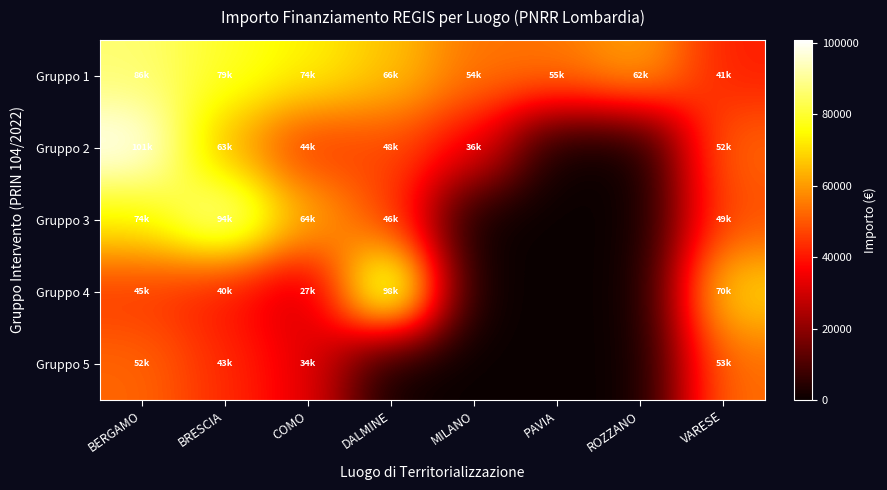

Reading left to right, transcribe all the data shown in this chart.

Gruppo 1: BERGAMO=86371.0	BRESCIA=79114.0	COMO=73636.1	DALMINE=66393.6	MILANO=54144.9	PAVIA=54577.6	ROZZANO=62062.4	VARESE=41196.6
Gruppo 2: BERGAMO=100847.1	BRESCIA=63351.4	COMO=44036.1	DALMINE=47794.5	MILANO=36123.8	PAVIA=0.0	ROZZANO=0.0	VARESE=52455.4
Gruppo 3: BERGAMO=73886.6	BRESCIA=94354.5	COMO=63747.5	DALMINE=46386.6	MILANO=0.0	PAVIA=0.0	ROZZANO=0.0	VARESE=48646.7
Gruppo 4: BERGAMO=44978.7	BRESCIA=39758.4	COMO=27342.9	DALMINE=97812.0	MILANO=0.0	PAVIA=0.0	ROZZANO=0.0	VARESE=70077.9
Gruppo 5: BERGAMO=52215.3	BRESCIA=43115.3	COMO=34124.8	DALMINE=0.0	MILANO=0.0	PAVIA=0.0	ROZZANO=0.0	VARESE=53346.8